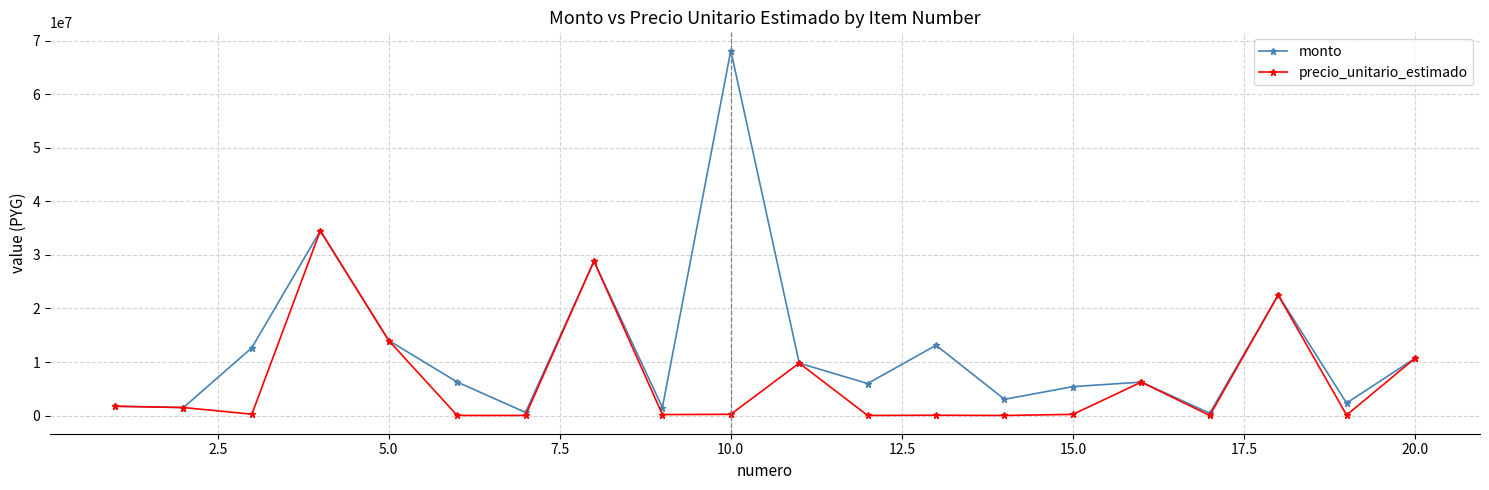

Which series has the largest total across all categories?

monto